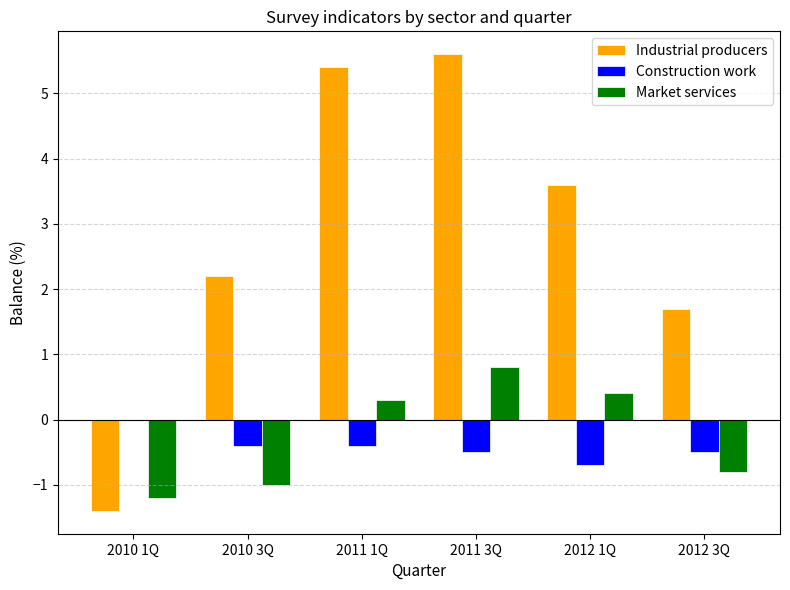

How many groups of bars are there?

6